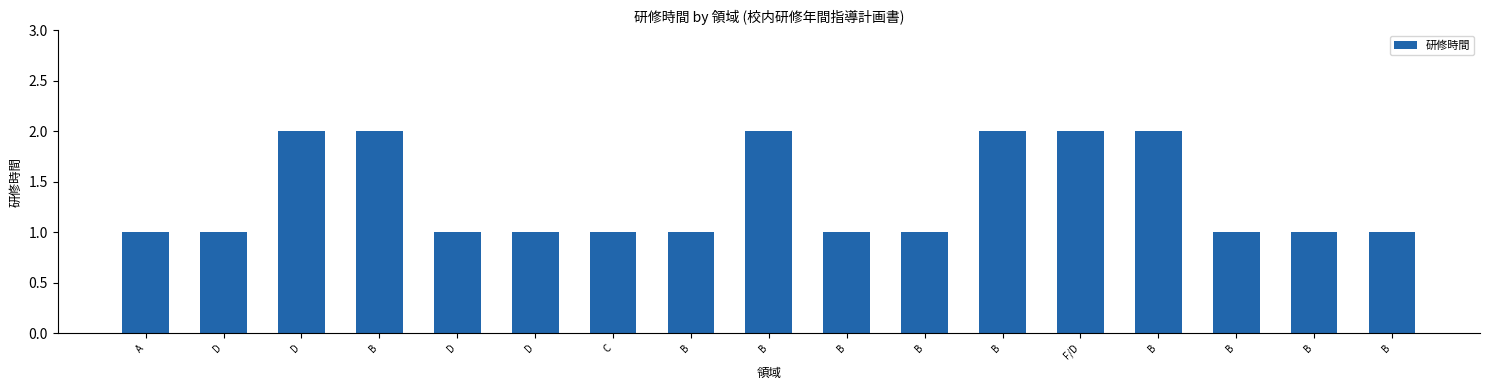

What is the label of the 9th bar from the right?

B